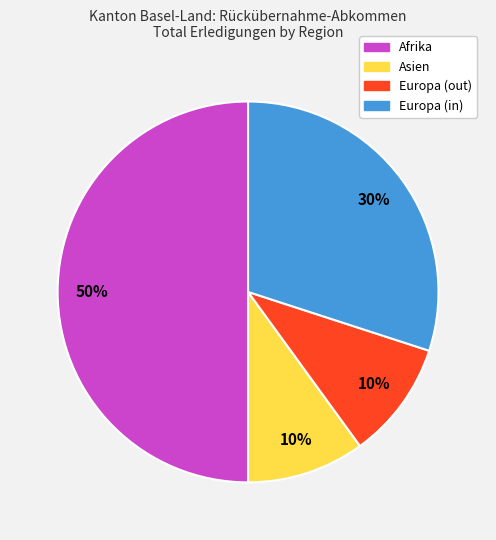

Which category has the biggest portion of the pie?

Afrika